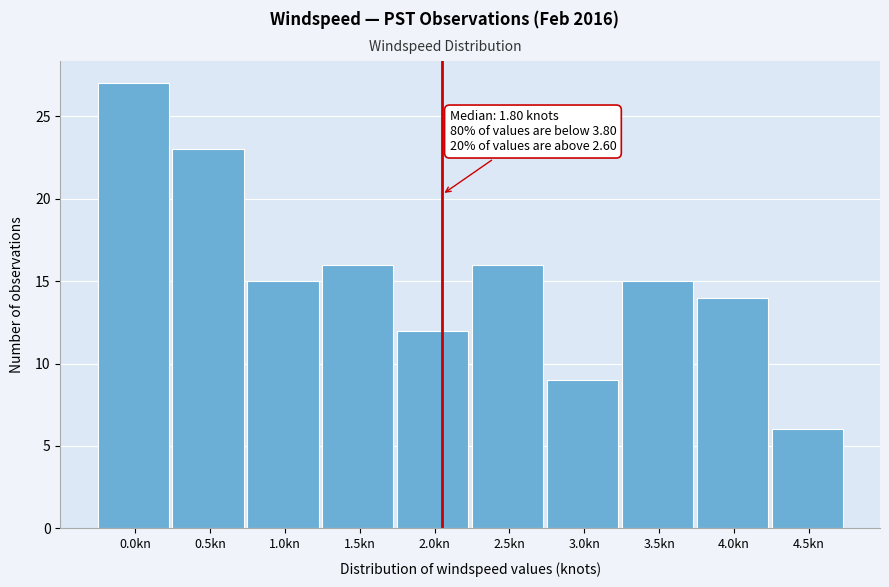

Reading left to right, list all the values displayed in this chart.

27	23	15	16	12	16	9	15	14	6